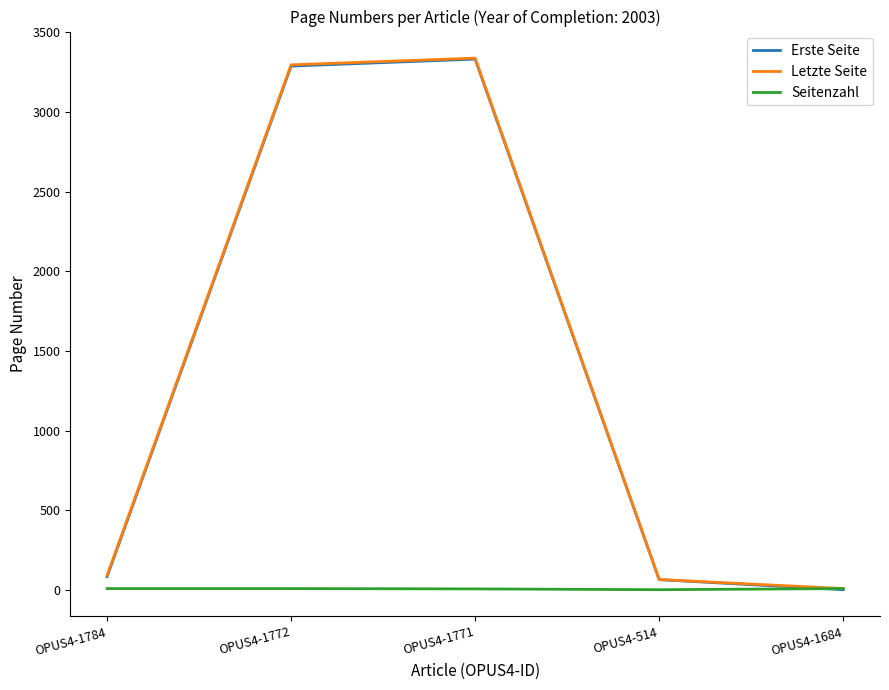

The value of Erste Seite at OPUS4-1772 is 4436. True or false?

False